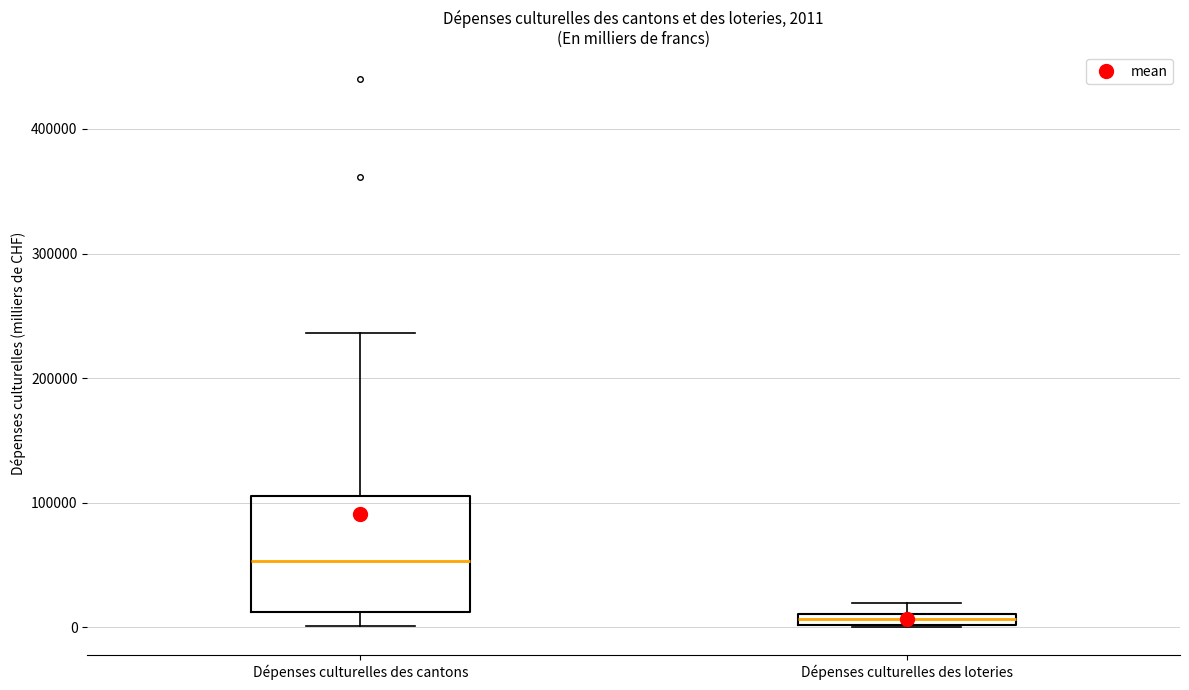

Which box's median line is the lowest?

Dépenses culturelles des loteries